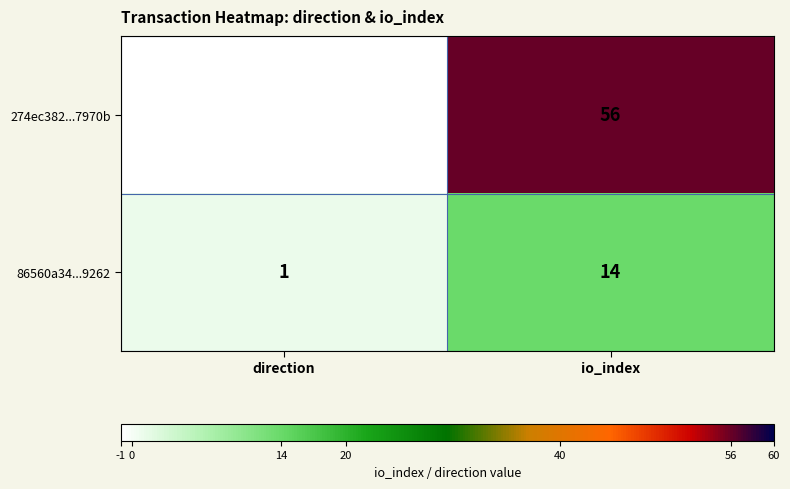

List the series in order of their peak value, lowest first.

86560a34...9262, 274ec382...7970b